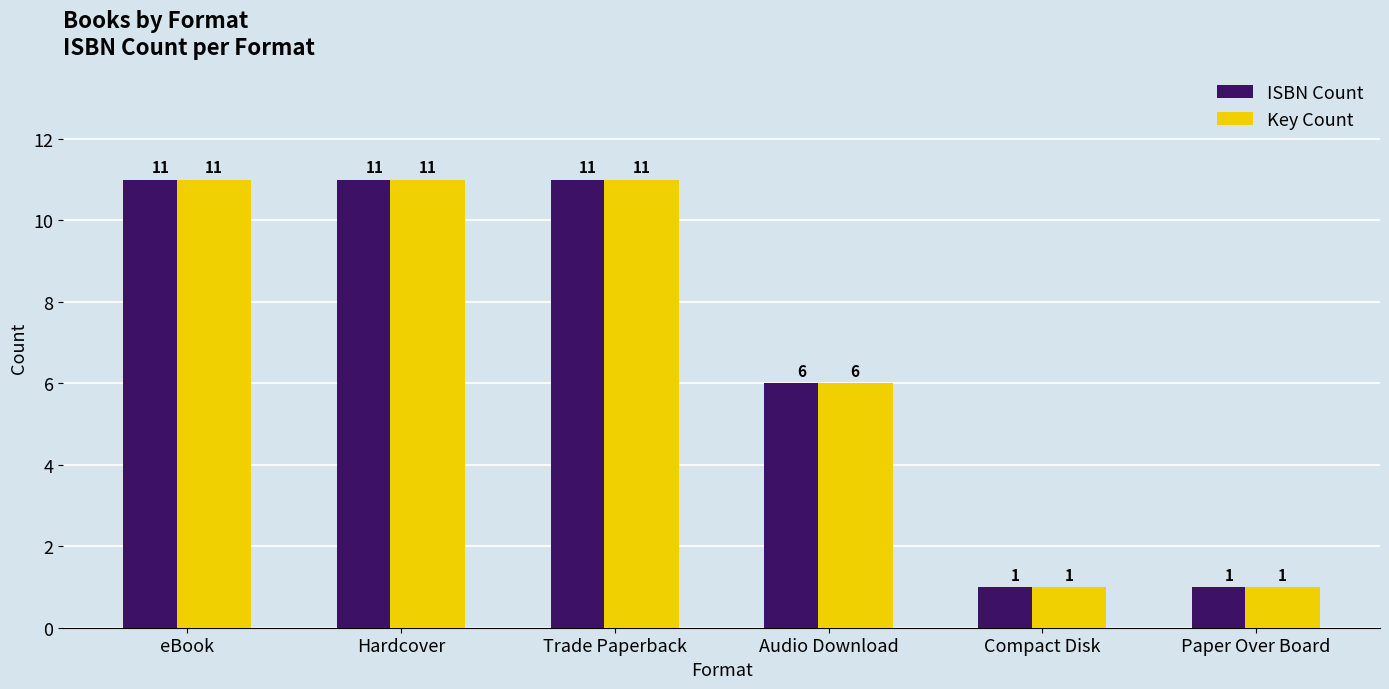

Does the chart contain any negative values?

No